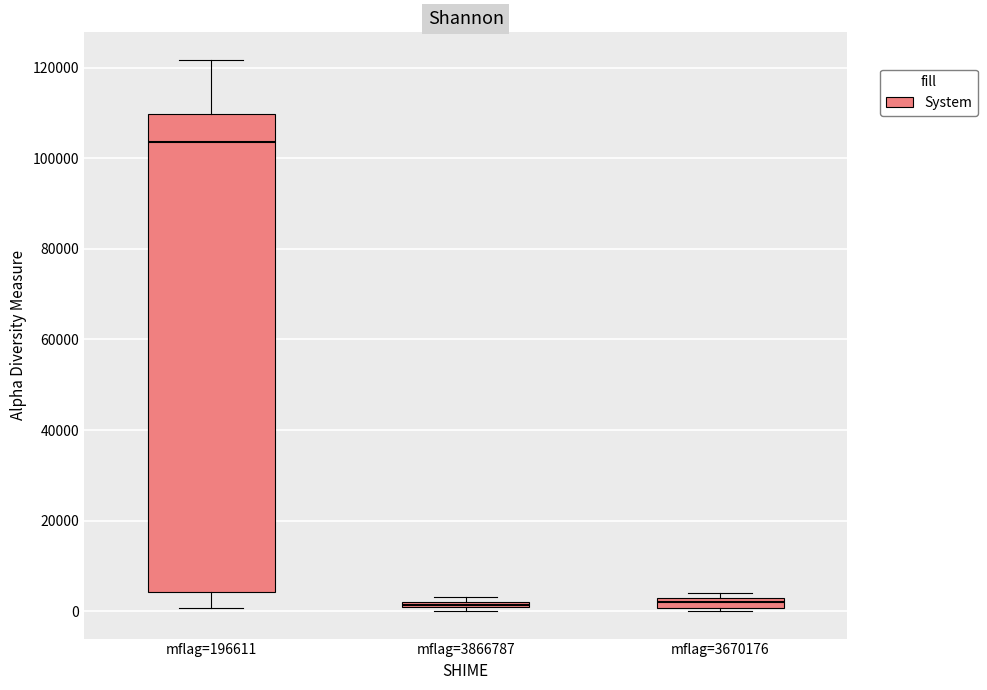

Which box's median line is the highest?

mflag=196611